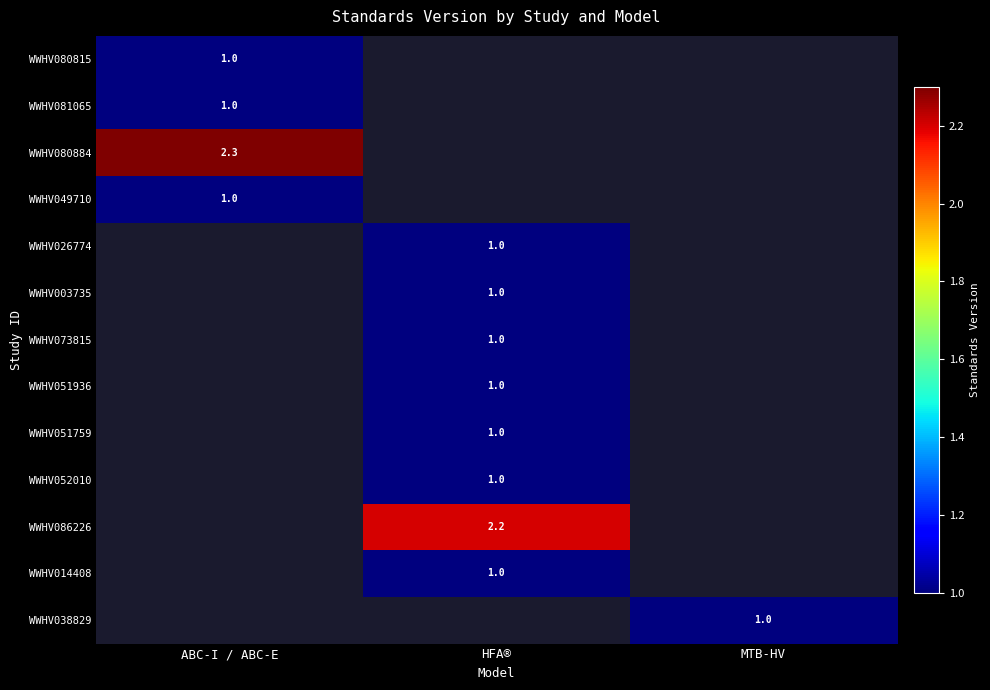

How many distinct data groups are displayed?

13